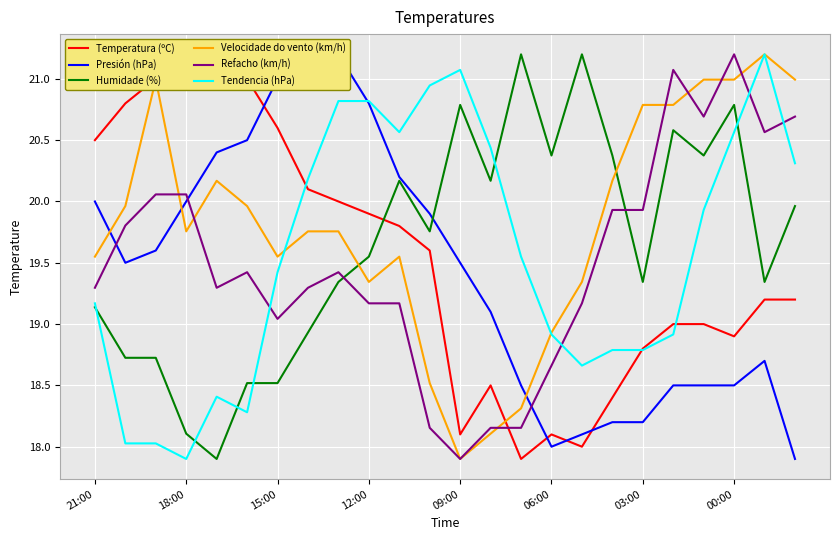

Rank the series by their maximum value, from highest to lowest.

Temperatura (ºC), Presión (hPa), Humidade (%), Velocidade do vento (km/h), Refacho (km/h), Tendencia (hPa)